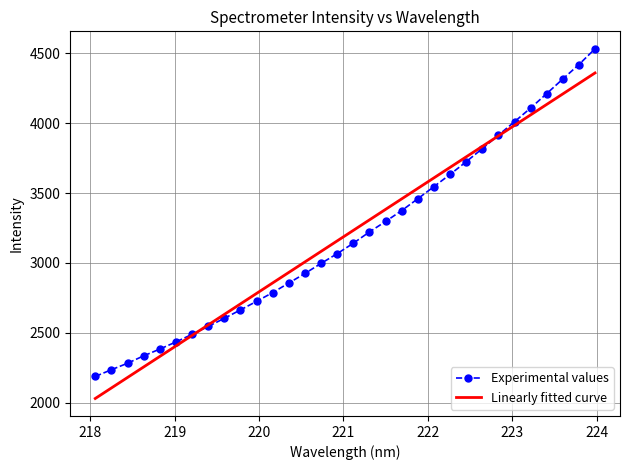

What is the lowest value of the Experimental values series?

2188.0